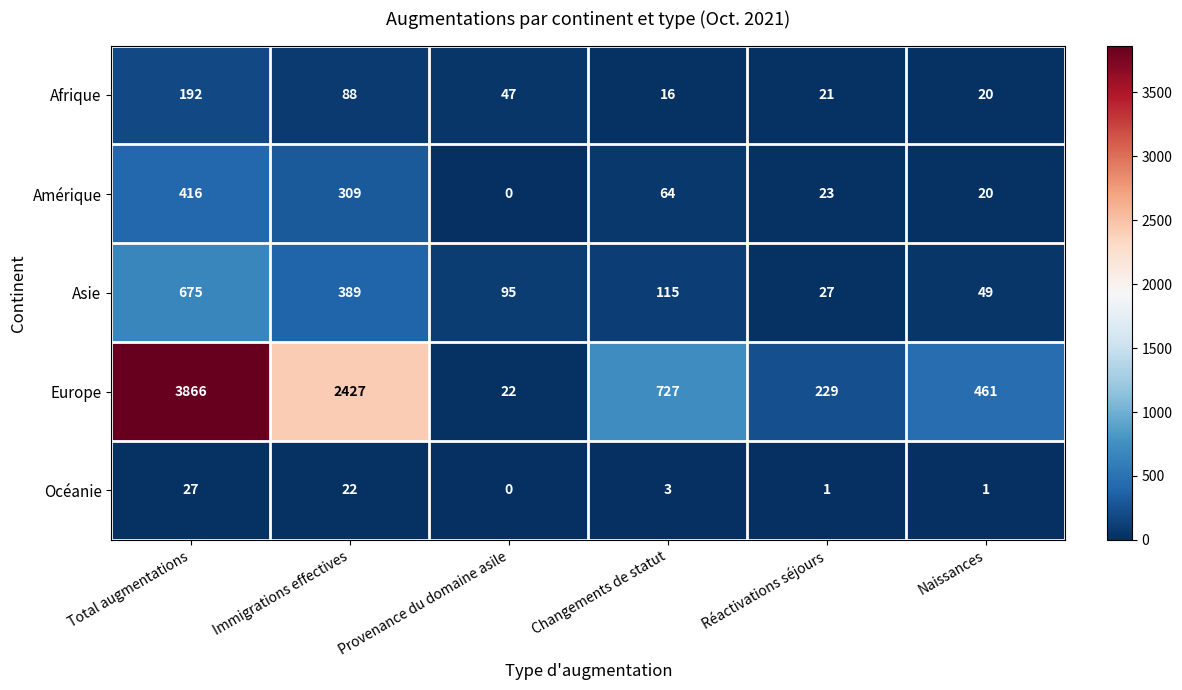

True or false: Europe has a value of 2427 at Immigrations effectives.

True